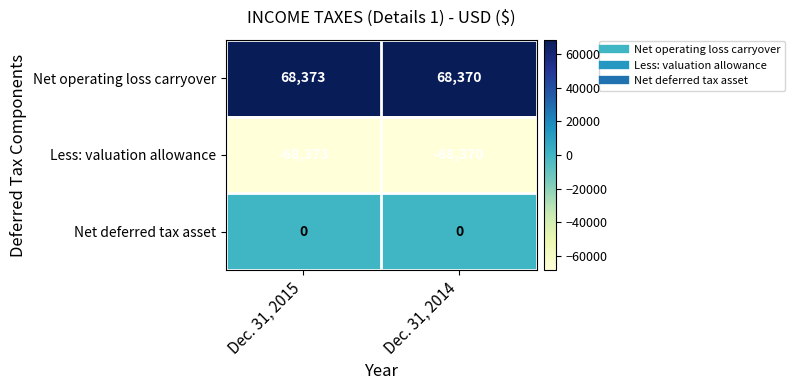

Which series has the largest total across all categories?

Net operating loss carryover